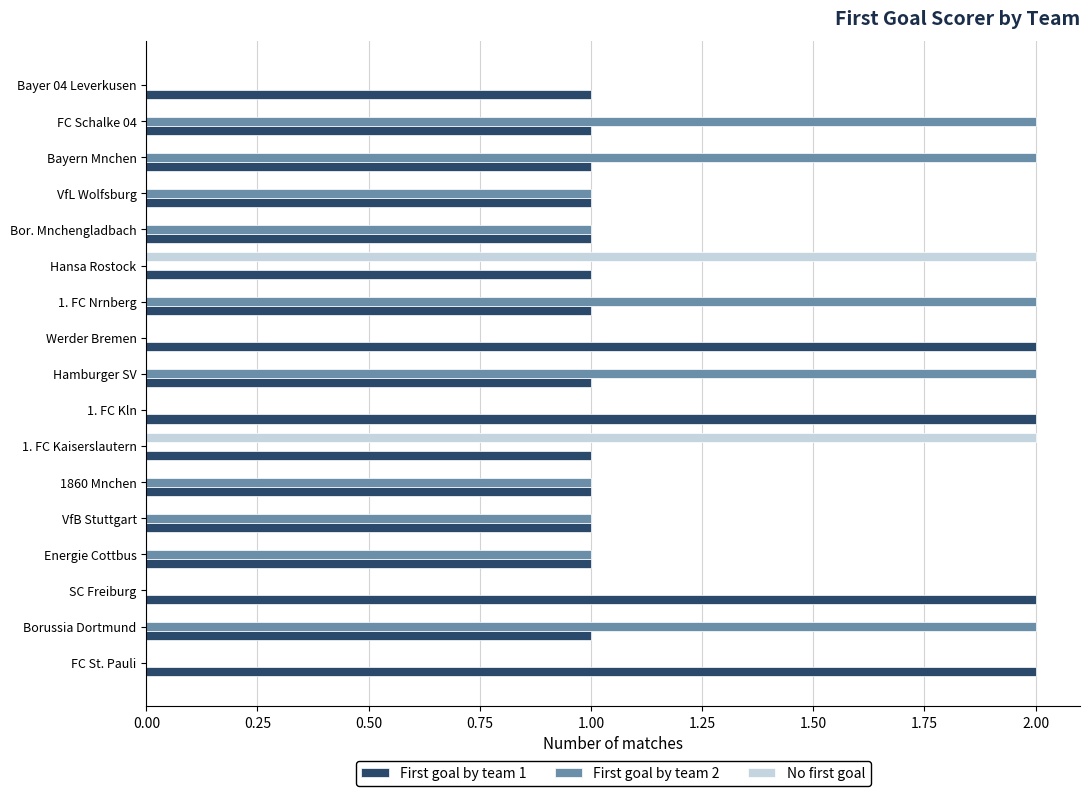

Which series changed the most between 1. FC Kln and FC Schalke 04?

First goal by team 2